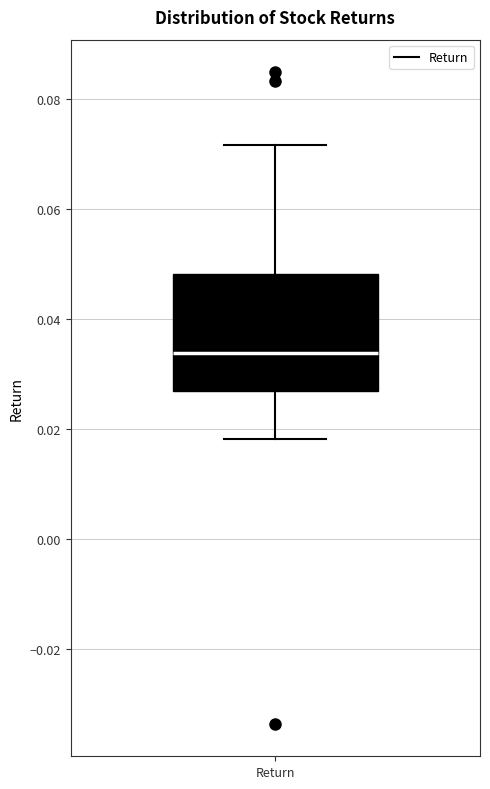

Transcribe this box plot: give where the median line is, the range the box spans, and where the two whiskers end, as read against the y-axis. The values are not printed on the chart, so give them approximately, as read against the axis.

median 0.034, box 0.026 to 0.048, whiskers 0.018 to 0.072